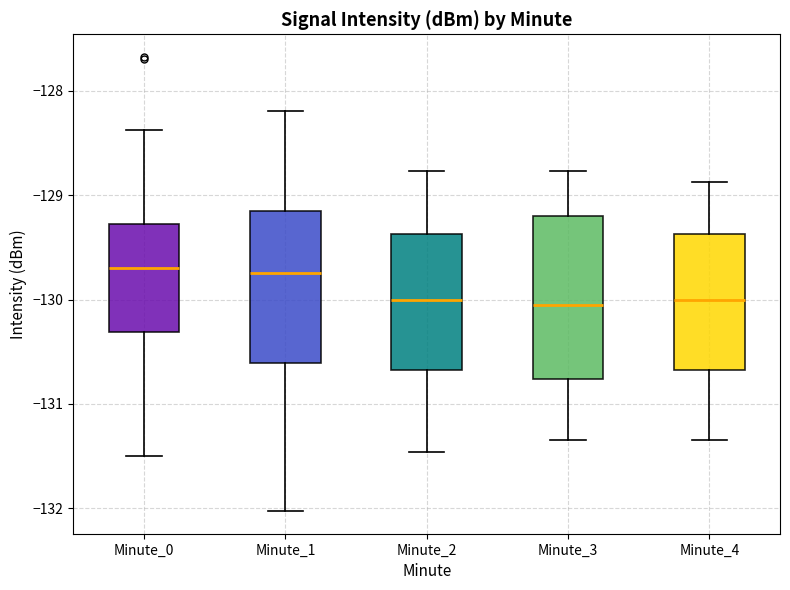

Where does the upper whisker of the box for Minute_1 end on the y-axis? The values are not printed on the chart, so give them approximately, as read against the axis.

-128.2